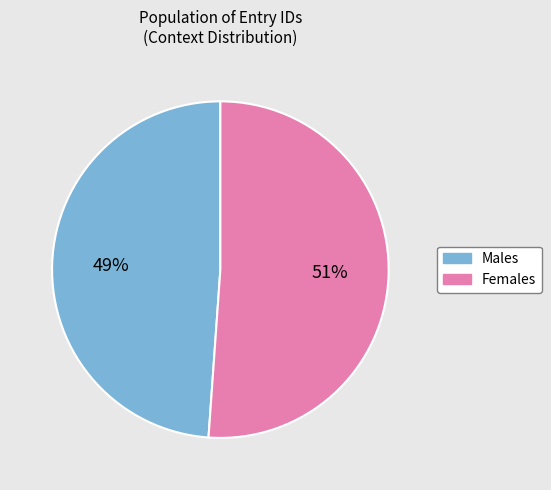

To the nearest percent, what percentage of the pie is Males?

49%